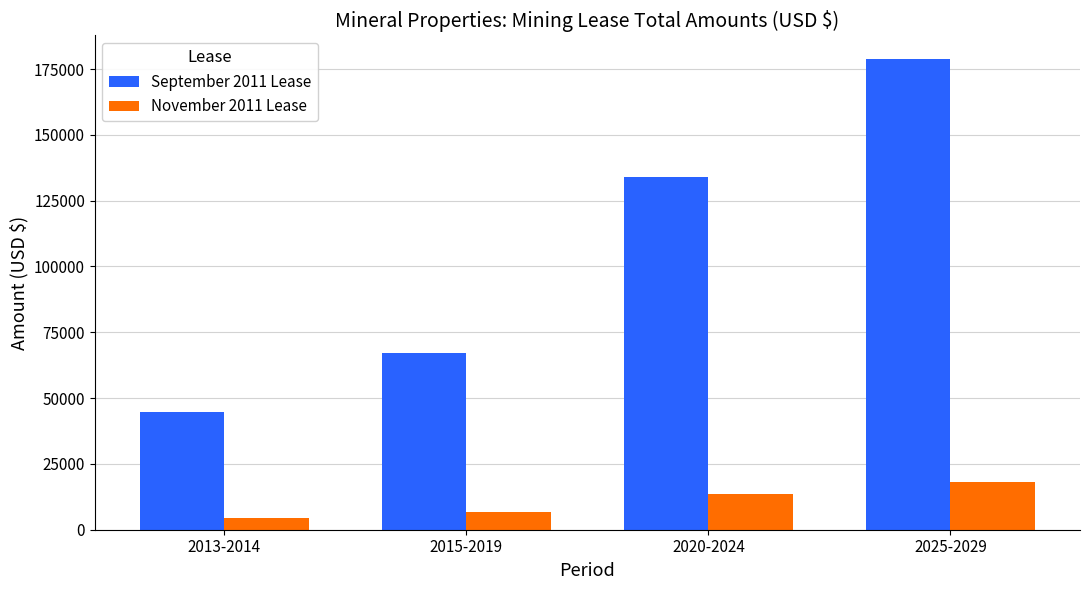

What is the total value across all series at 2025-2029?

196873